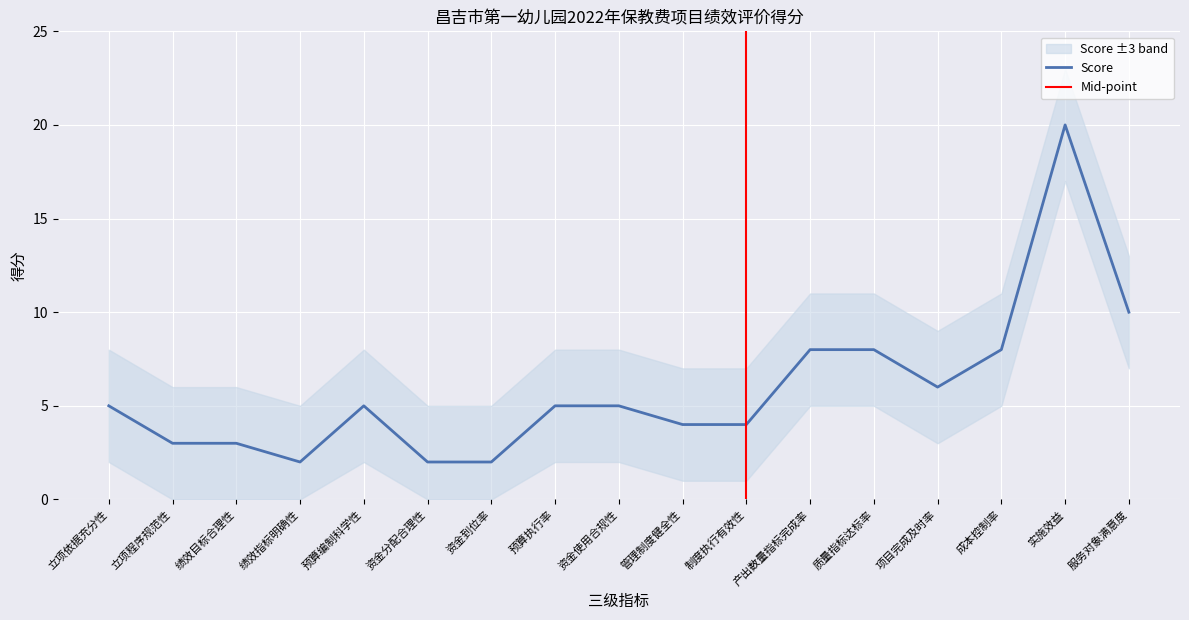

Rank the categories by value from lowest to highest.

绩效指标明确性, 资金分配合理性, 资金到位率, 立项程序规范性, 绩效目标合理性, 管理制度健全性, 制度执行有效性, 立项依据充分性, 预算编制科学性, 预算执行率, 资金使用合规性, 项目完成及时率, 产出数量指标完成率, 质量指标达标率, 成本控制率, 服务对象满意度, 实施效益